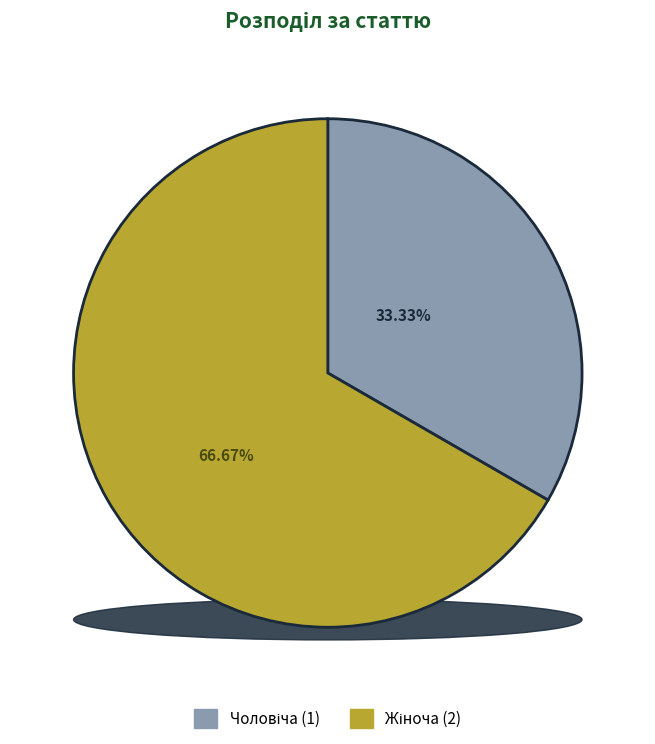

To the nearest percent, what is the average slice percentage?

50%